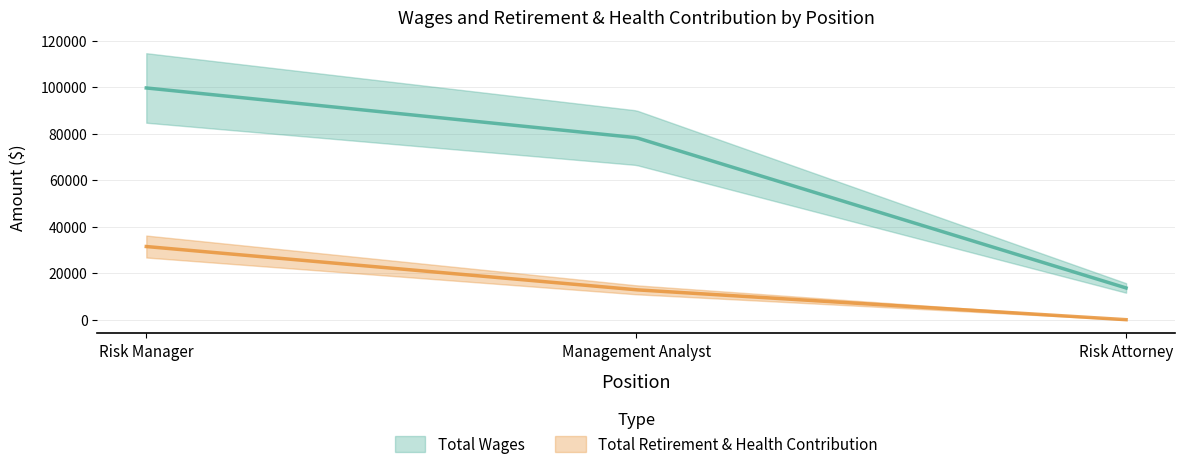

The Total Retirement & Health Contribution series shows 43731 at Risk Manager. True or false?

False